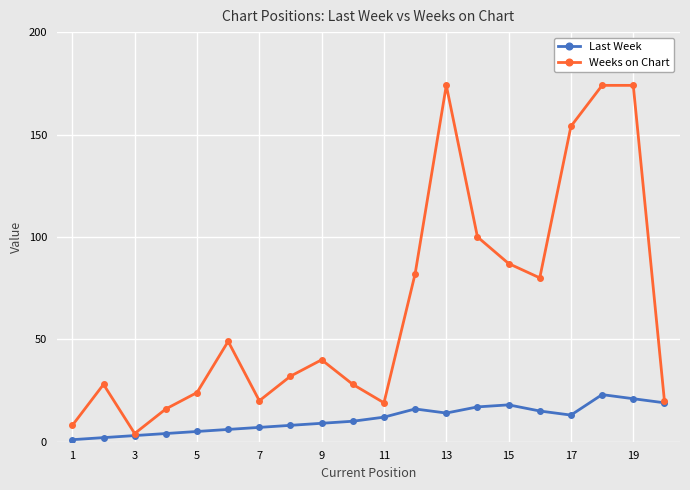

What is the sum of all Weeks on Chart values?

1313